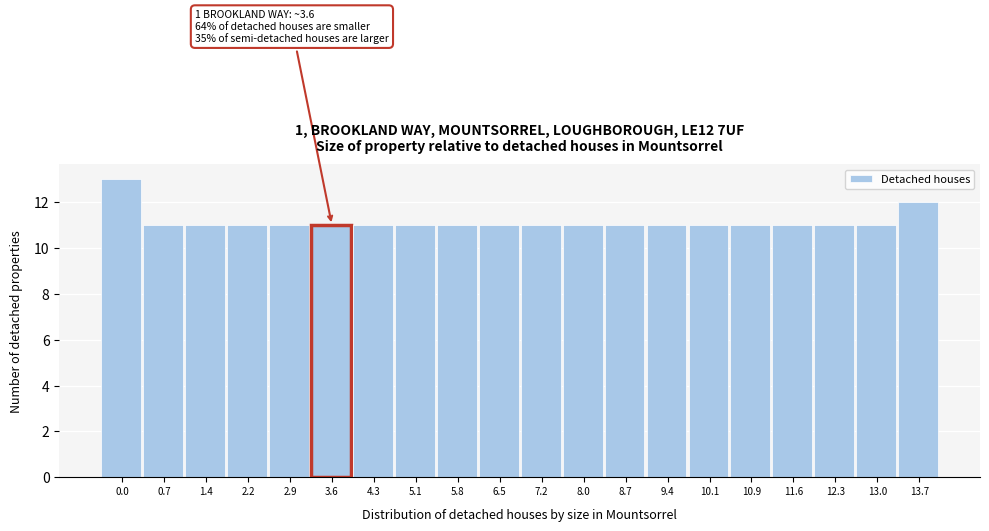

Reading left to right, list all the values displayed in this chart.

13	11	11	11	11	11	11	11	11	11	11	11	11	11	11	11	11	11	11	12